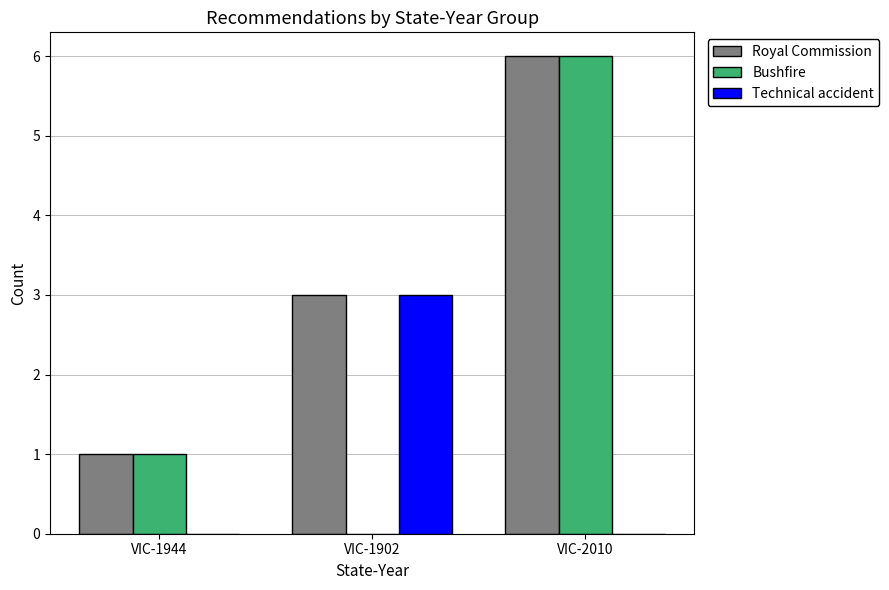

The value of Technical accident at VIC-1902 is 3. True or false?

True